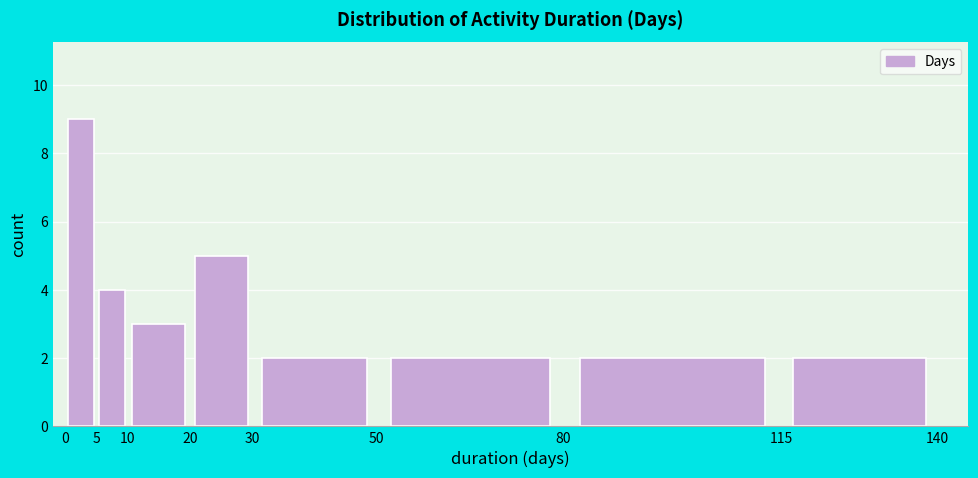

Which range on the x-axis has the tallest bar?

0 to 5